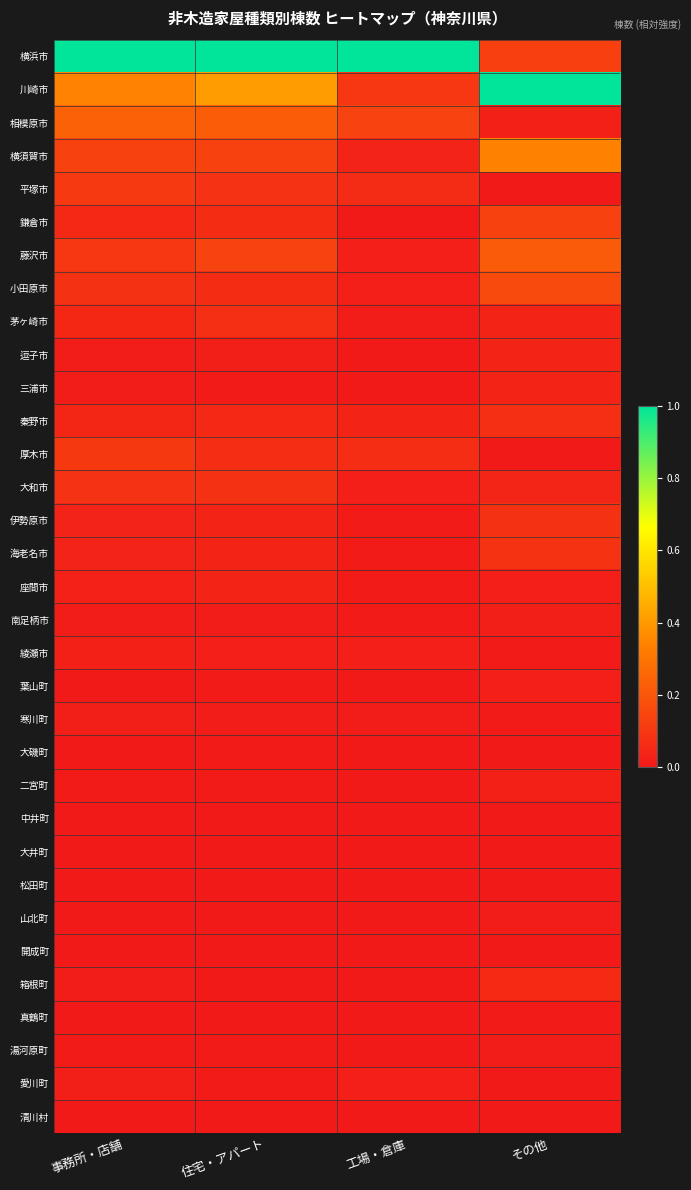

Reading left to right, extract all data points from this chart.

横浜市: 事務所・店舗=1.0	住宅・アパート=1.0	工場・倉庫=1.0	その他=0.1
川崎市: 事務所・店舗=0.3	住宅・アパート=0.4	工場・倉庫=0.1	その他=1.0
相模原市: 事務所・店舗=0.2	住宅・アパート=0.2	工場・倉庫=0.1	その他=0.0
横須賀市: 事務所・店舗=0.1	住宅・アパート=0.1	工場・倉庫=0.0	その他=0.3
平塚市: 事務所・店舗=0.1	住宅・アパート=0.1	工場・倉庫=0.1	その他=0.0
鎌倉市: 事務所・店舗=0.1	住宅・アパート=0.1	工場・倉庫=0.0	その他=0.1
藤沢市: 事務所・店舗=0.1	住宅・アパート=0.1	工場・倉庫=0.0	その他=0.2
小田原市: 事務所・店舗=0.1	住宅・アパート=0.1	工場・倉庫=0.0	その他=0.2
茅ヶ崎市: 事務所・店舗=0.0	住宅・アパート=0.1	工場・倉庫=0.0	その他=0.0
逗子市: 事務所・店舗=0.0	住宅・アパート=0.0	工場・倉庫=0.0	その他=0.0
三浦市: 事務所・店舗=0.0	住宅・アパート=0.0	工場・倉庫=0.0	その他=0.0
秦野市: 事務所・店舗=0.0	住宅・アパート=0.1	工場・倉庫=0.0	その他=0.1
厚木市: 事務所・店舗=0.1	住宅・アパート=0.1	工場・倉庫=0.1	その他=0.0
大和市: 事務所・店舗=0.1	住宅・アパート=0.1	工場・倉庫=0.0	その他=0.0
伊勢原市: 事務所・店舗=0.0	住宅・アパート=0.0	工場・倉庫=0.0	その他=0.1
海老名市: 事務所・店舗=0.0	住宅・アパート=0.0	工場・倉庫=0.0	その他=0.1
座間市: 事務所・店舗=0.0	住宅・アパート=0.0	工場・倉庫=0.0	その他=0.0
南足柄市: 事務所・店舗=0.0	住宅・アパート=0.0	工場・倉庫=0.0	その他=0.0
綾瀬市: 事務所・店舗=0.0	住宅・アパート=0.0	工場・倉庫=0.0	その他=0.0
葉山町: 事務所・店舗=0.0	住宅・アパート=0.0	工場・倉庫=0.0	その他=0.0
寒川町: 事務所・店舗=0.0	住宅・アパート=0.0	工場・倉庫=0.0	その他=0.0
大磯町: 事務所・店舗=0.0	住宅・アパート=0.0	工場・倉庫=0.0	その他=0.0
二宮町: 事務所・店舗=0.0	住宅・アパート=0.0	工場・倉庫=0.0	その他=0.0
中井町: 事務所・店舗=0.0	住宅・アパート=0.0	工場・倉庫=0.0	その他=0.0
大井町: 事務所・店舗=0.0	住宅・アパート=0.0	工場・倉庫=0.0	その他=0.0
松田町: 事務所・店舗=0.0	住宅・アパート=0.0	工場・倉庫=0.0	その他=0.0
山北町: 事務所・店舗=0.0	住宅・アパート=0.0	工場・倉庫=0.0	その他=0.0
開成町: 事務所・店舗=0.0	住宅・アパート=0.0	工場・倉庫=0.0	その他=0.0
箱根町: 事務所・店舗=0.0	住宅・アパート=0.0	工場・倉庫=0.0	その他=0.1
真鶴町: 事務所・店舗=0.0	住宅・アパート=0.0	工場・倉庫=0.0	その他=0.0
湯河原町: 事務所・店舗=0.0	住宅・アパート=0.0	工場・倉庫=0.0	その他=0.0
愛川町: 事務所・店舗=0.0	住宅・アパート=0.0	工場・倉庫=0.0	その他=0.0
清川村: 事務所・店舗=0.0	住宅・アパート=0.0	工場・倉庫=0.0	その他=0.0